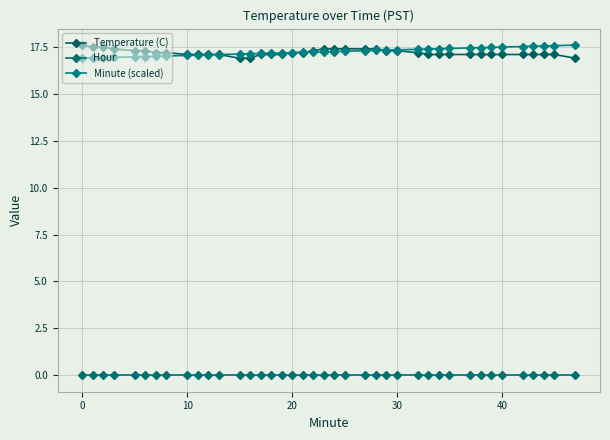

Which series has the largest range (max minus min)?

Temperature (C)